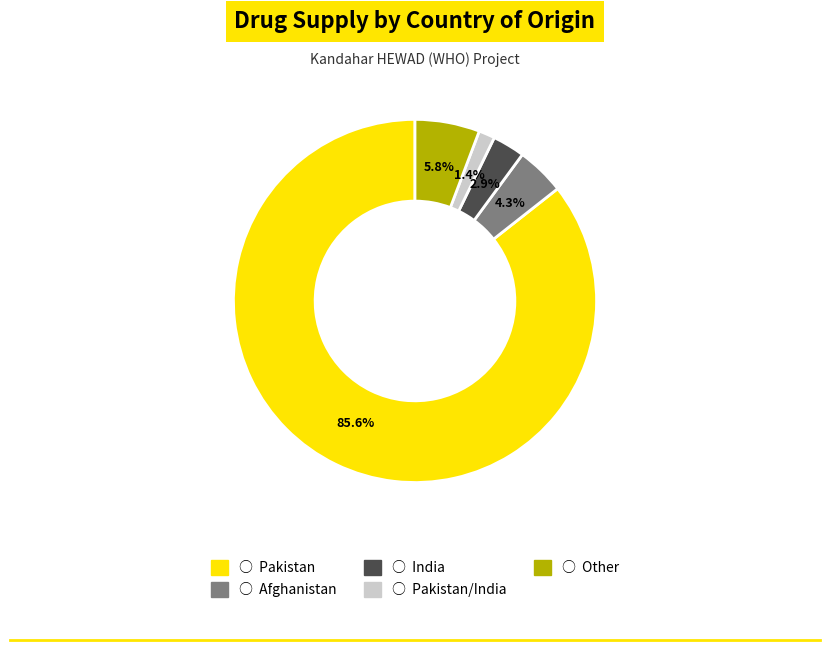

Does any single category account for the majority?

Yes